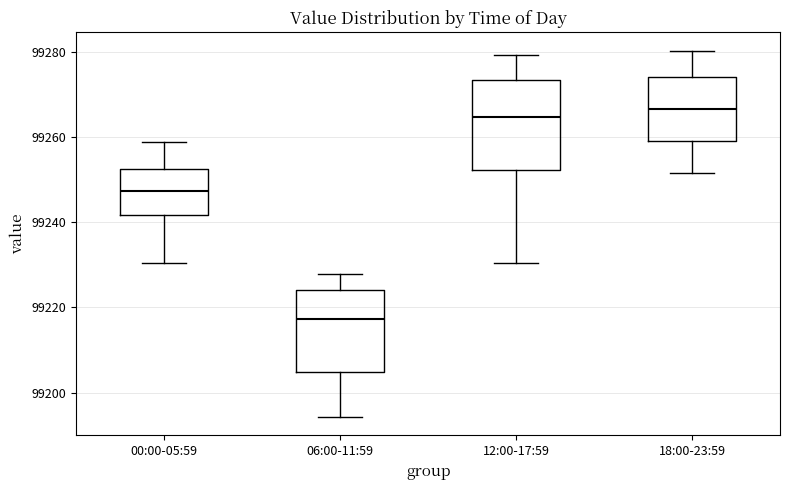

Which box's median line is the lowest?

06:00-11:59